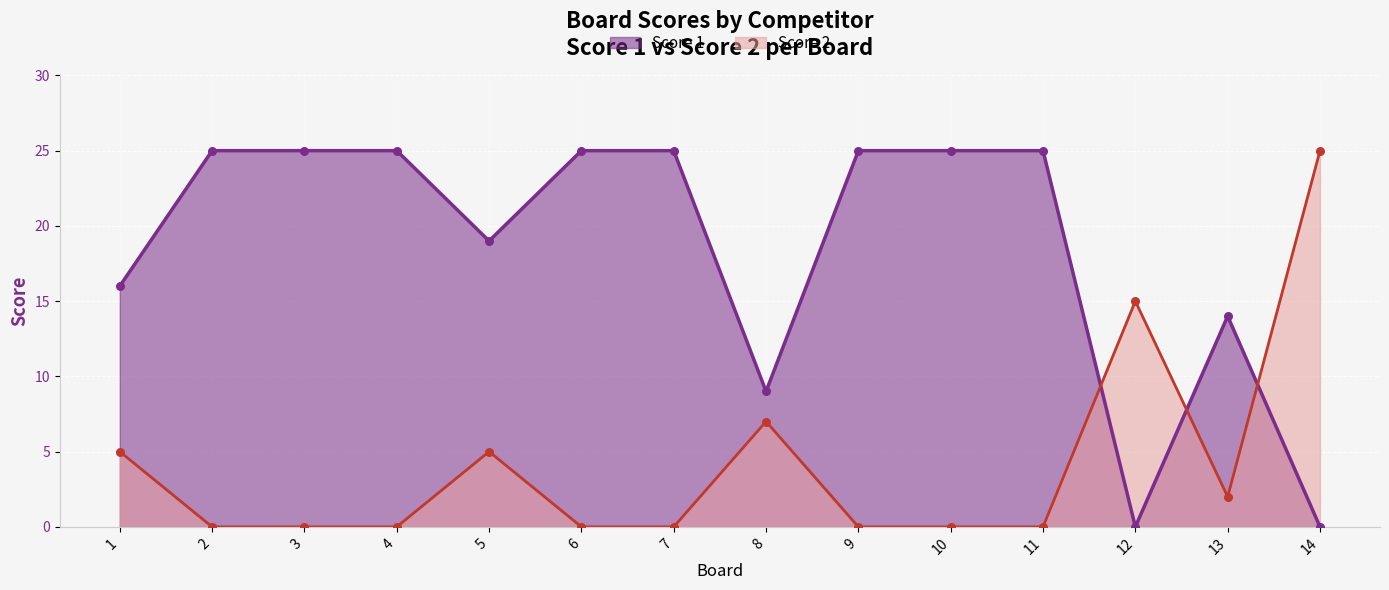

Which series has the largest Y range (max minus min)?

Score 1